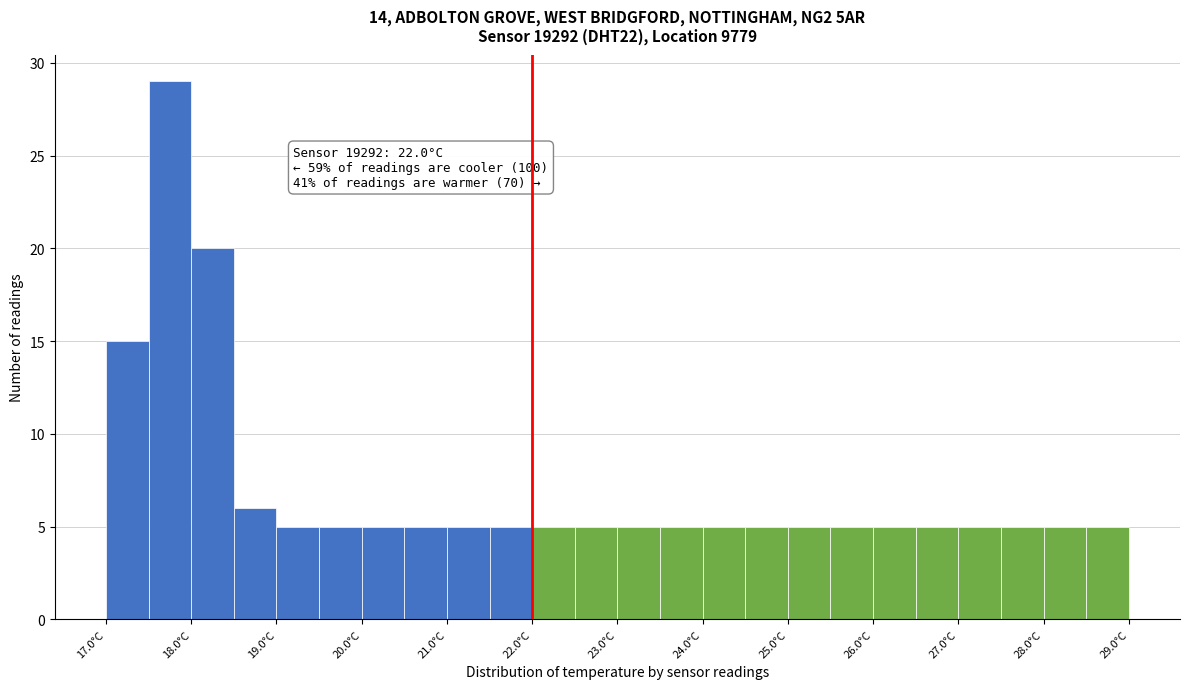

Which range on the x-axis has the tallest bar?

17.5 to 18.0